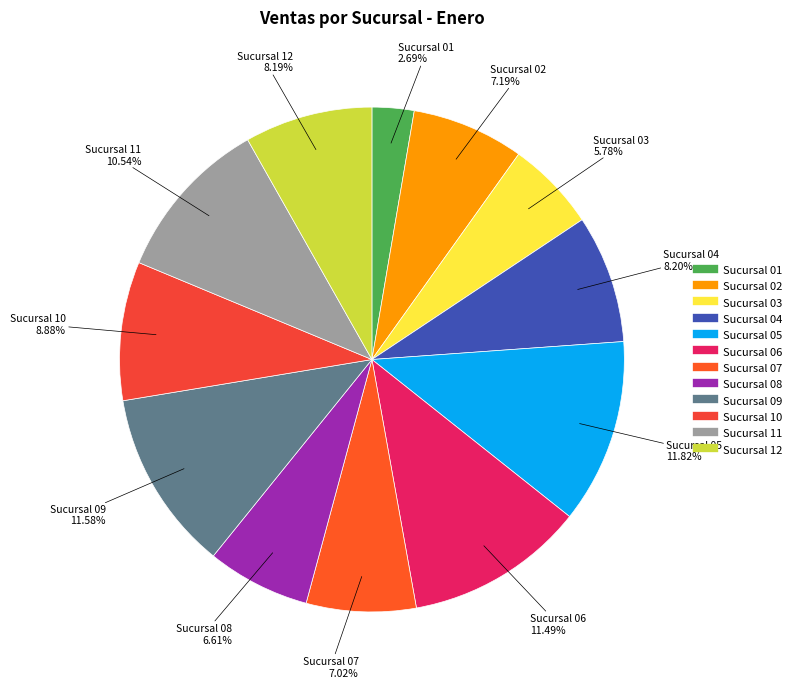

Combined, what portion of the pie is Sucursal 01 and Sucursal 08?

9.3%